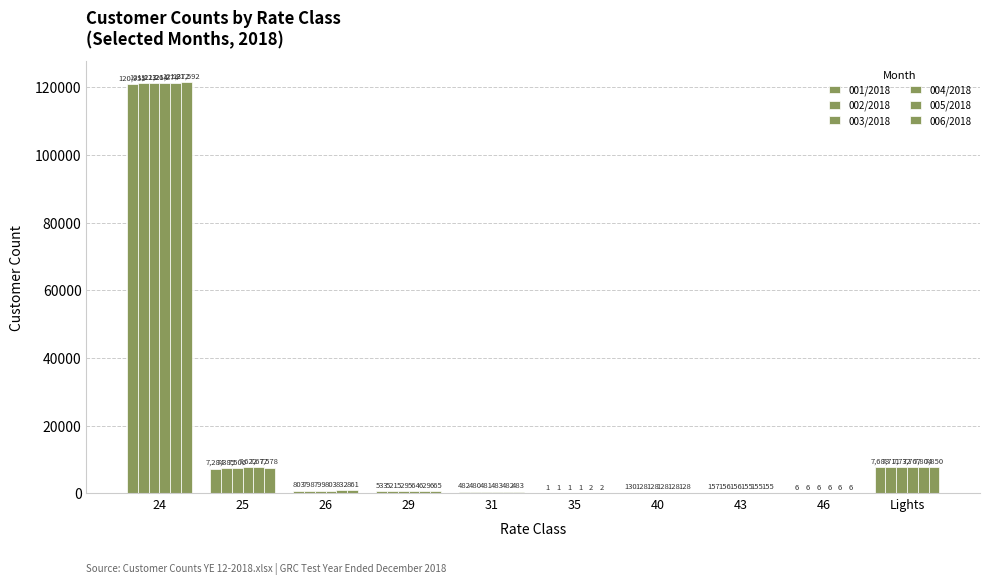

What is the difference between the 006/2018 values at 31 and 24?

121109